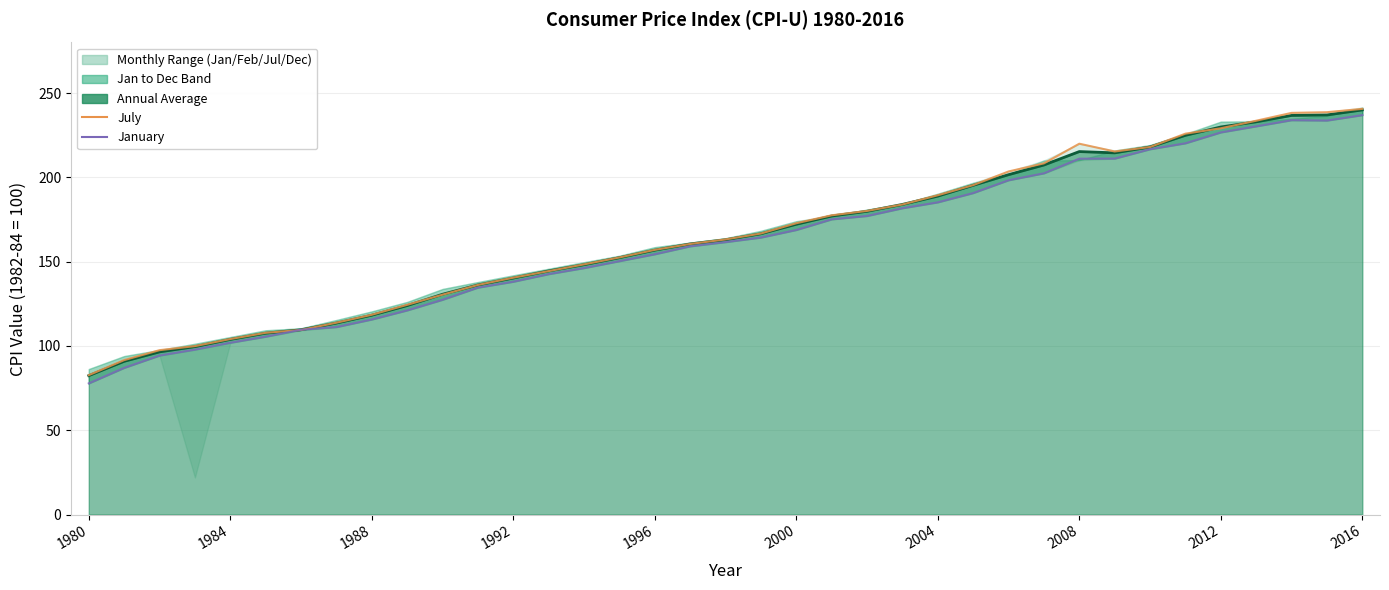

Does the chart have visible grid lines?

Yes